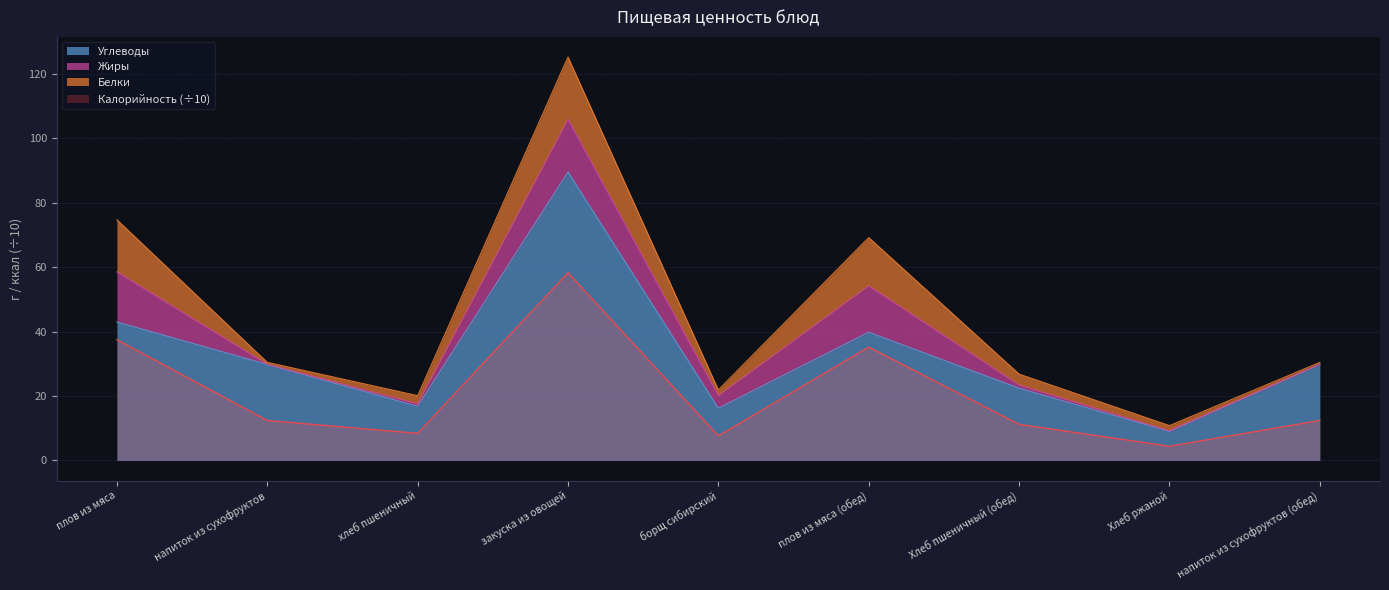

At how many categories does at least one series exceed 41?

2